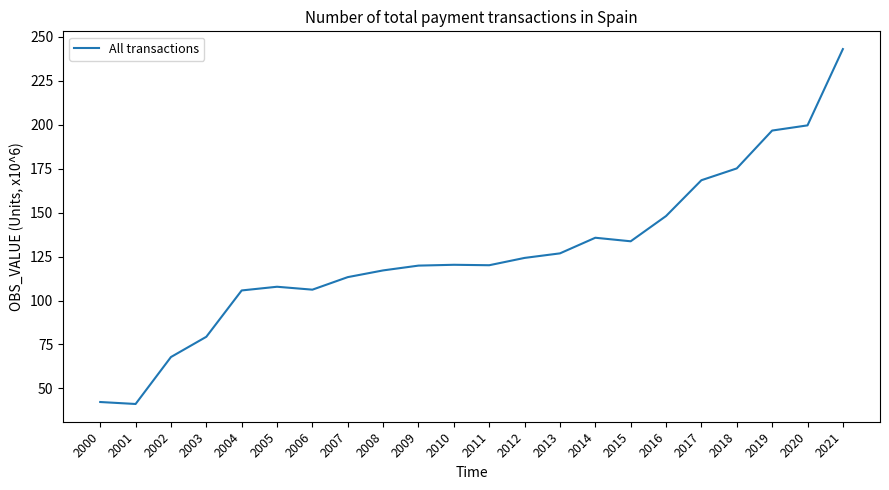

Between 2002 and 2017, which is larger?

2017